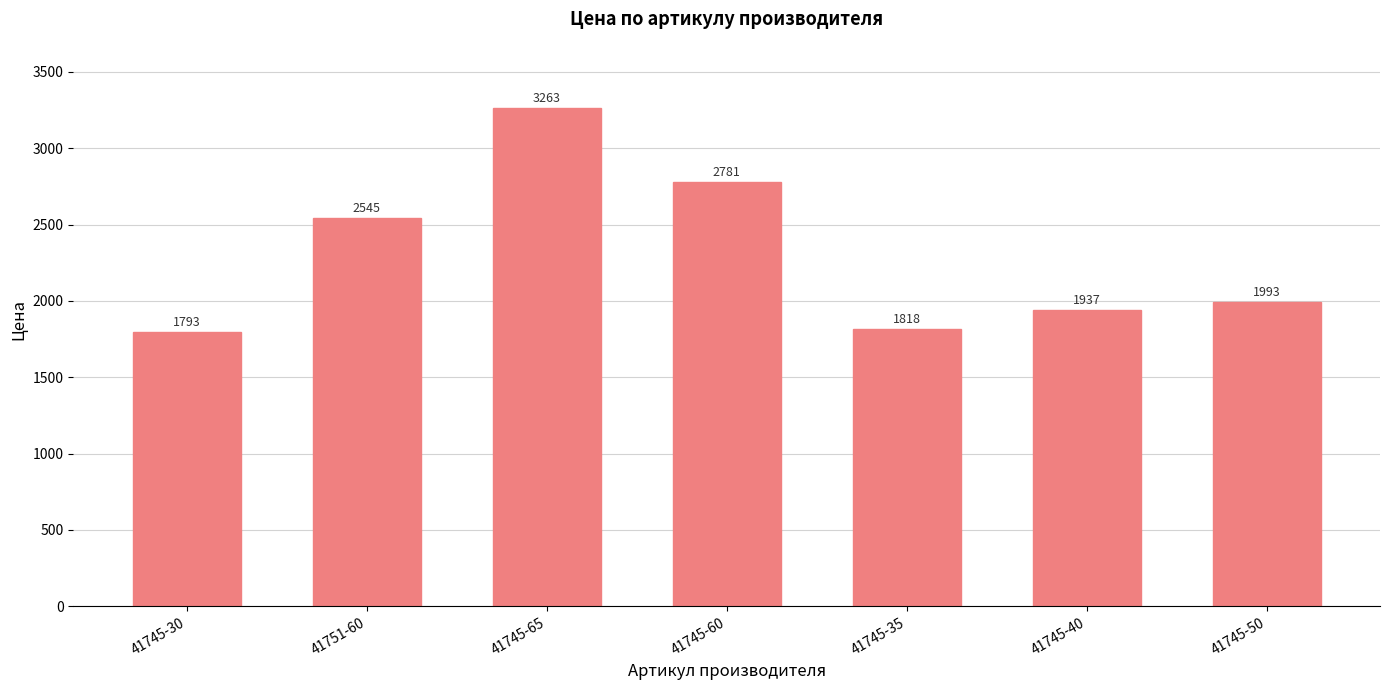

What is the approximate value at 41745-65?

3263